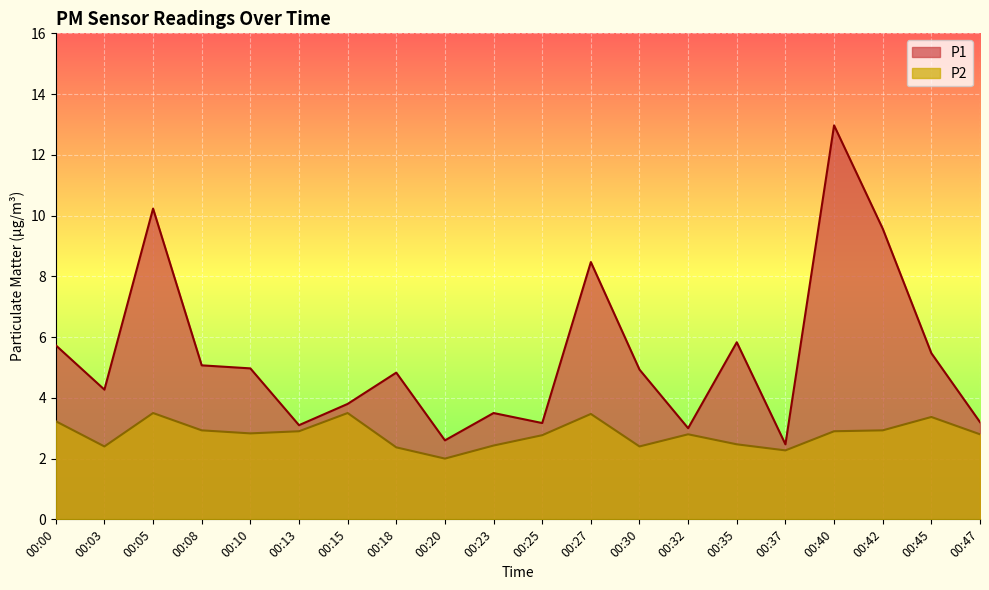

What is the approximate value of P1 at 00:37?

2.5